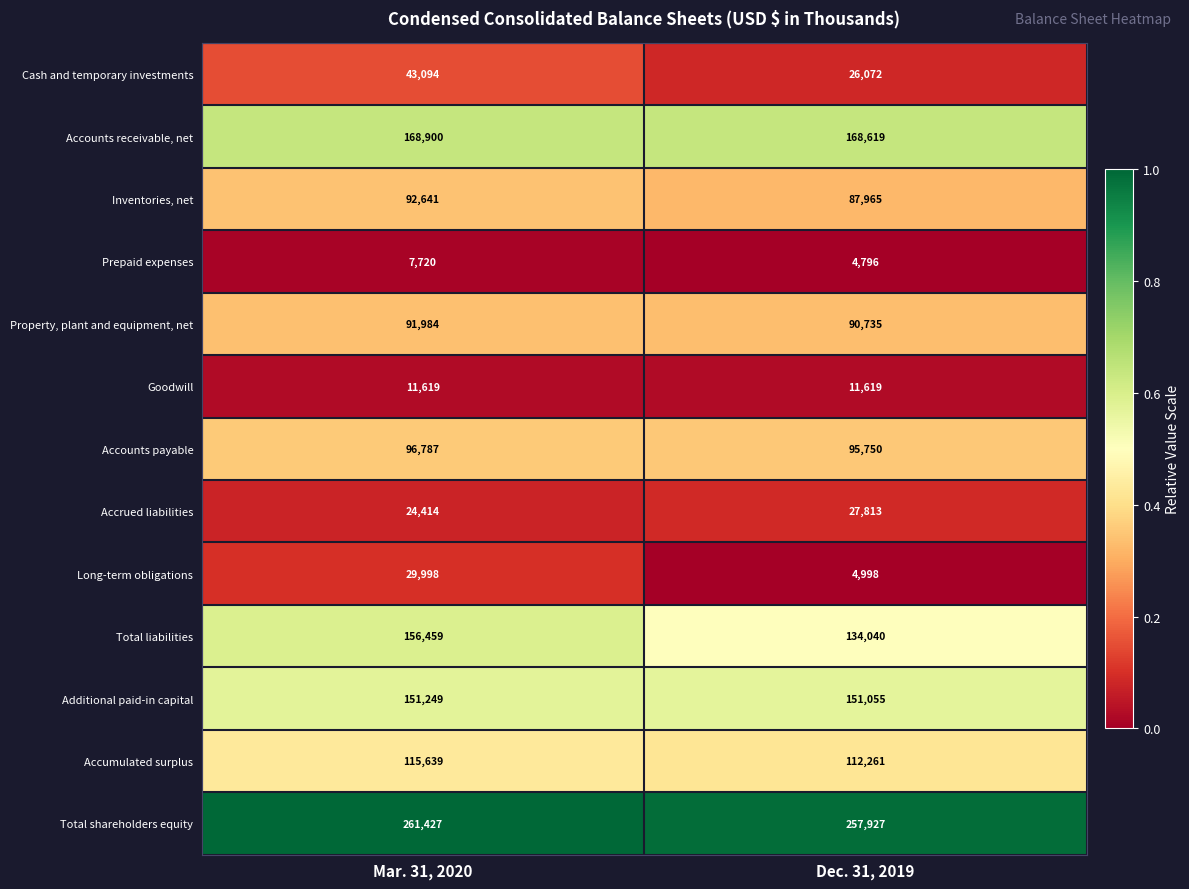

At which label is Property, plant and equipment, net closest to 91359?

Dec. 31, 2019